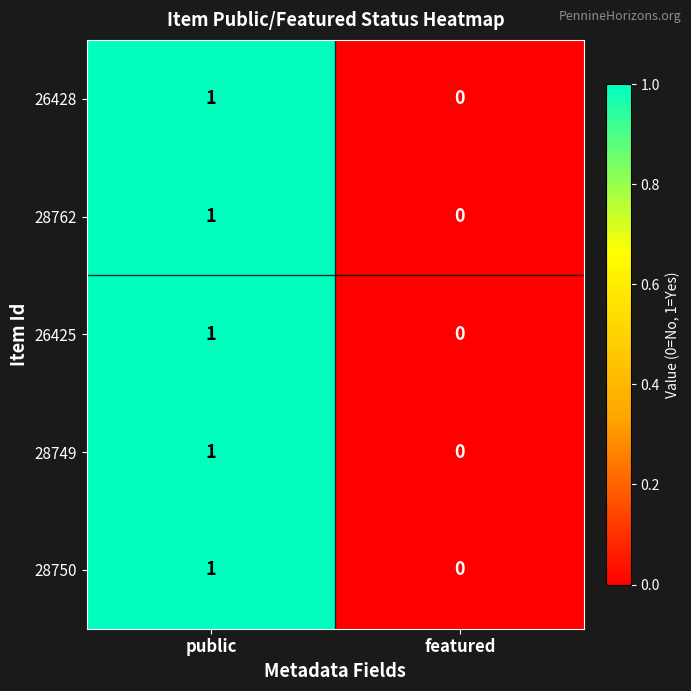

The 28749 series shows 0 at public. True or false?

False